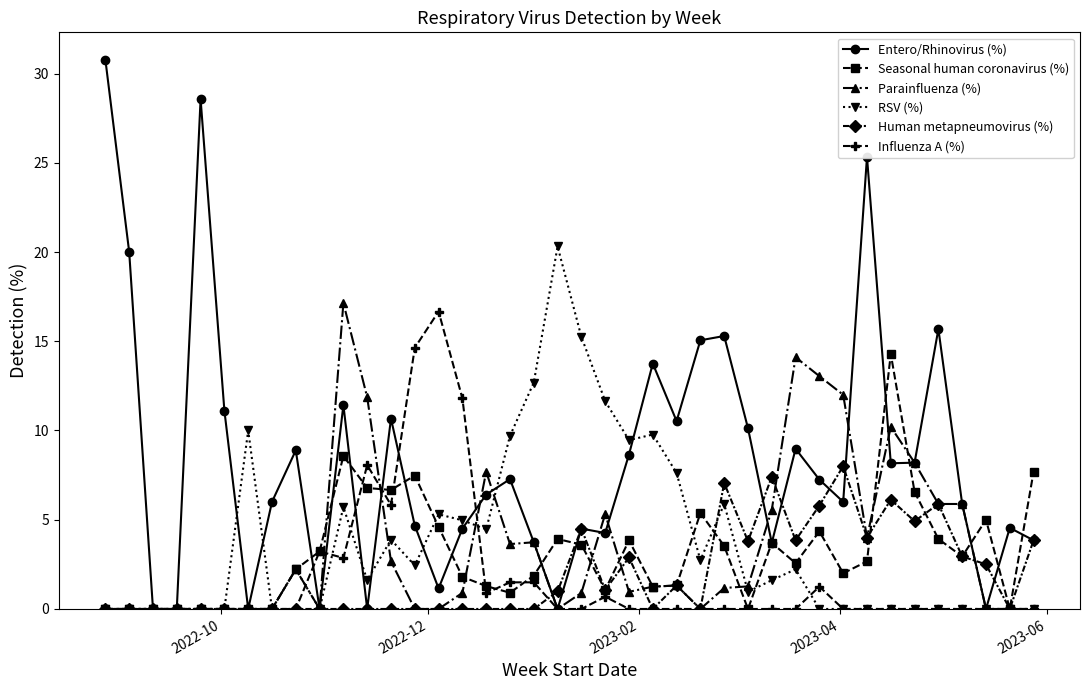

Which series has the largest total across all categories?

Entero/Rhinovirus (%)